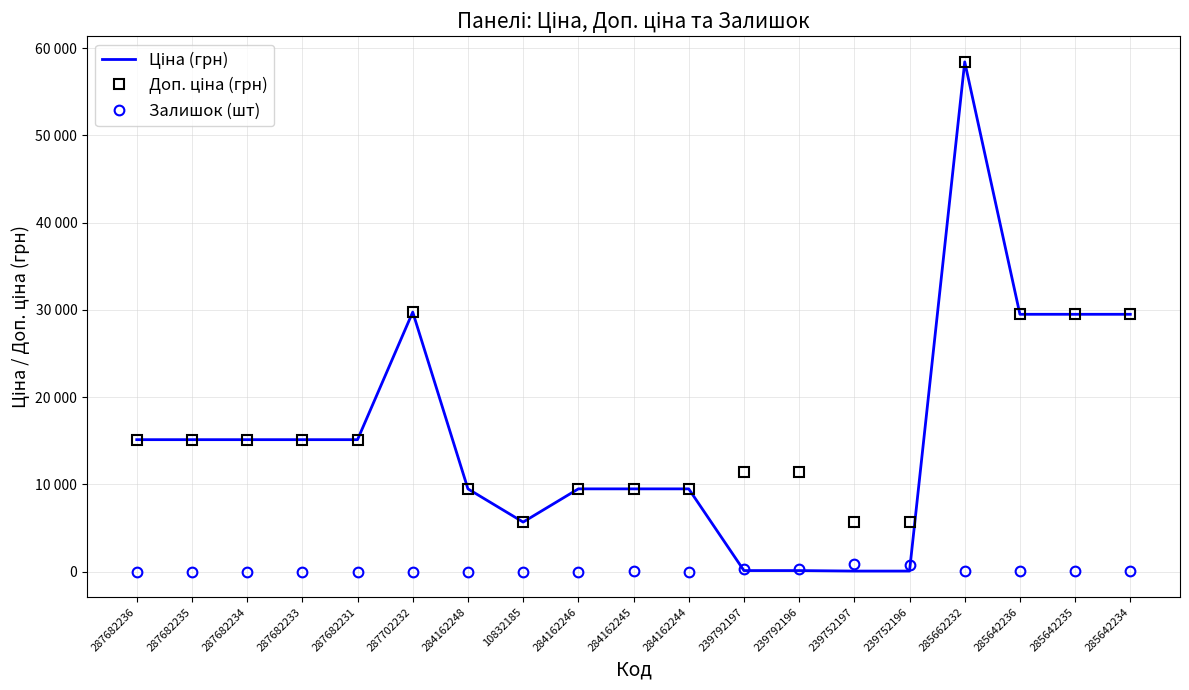

At which label does Доп. ціна (грн) reach its peak?

285662232